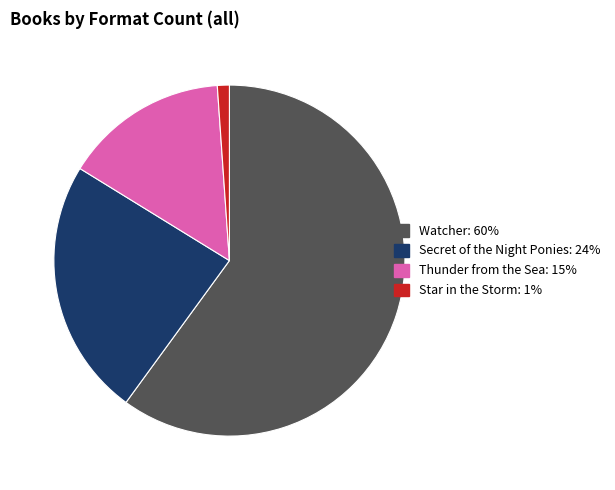

Which has a higher value, Star in the Storm or Thunder from the Sea?

Thunder from the Sea